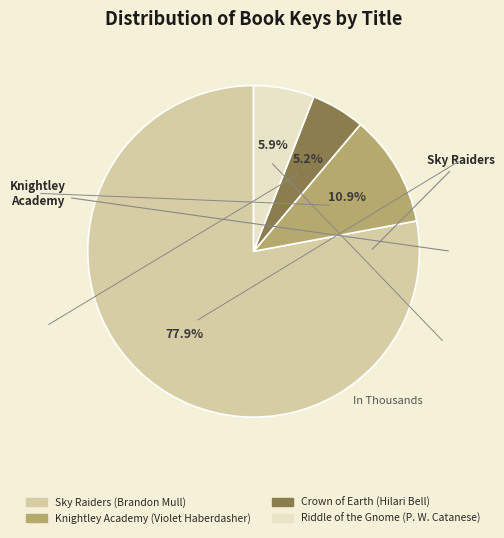

Which has a higher value, Knightley Academy (Violet Haberdasher) or Sky Raiders (Brandon Mull)?

Sky Raiders (Brandon Mull)